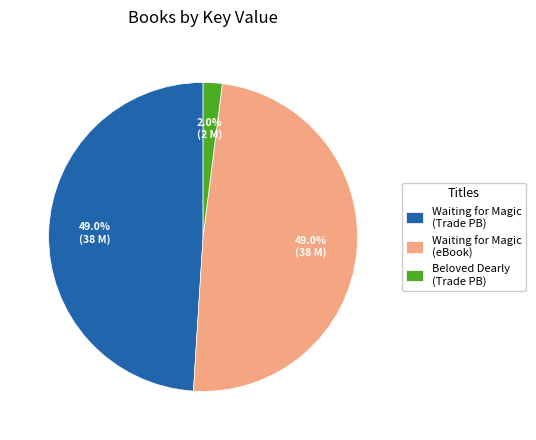

To the nearest percent, what is the average slice percentage?

33%